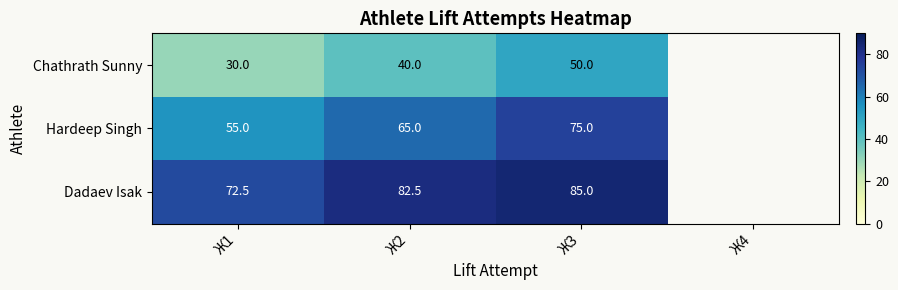

What is the total value across all series at Ж1?

157.5